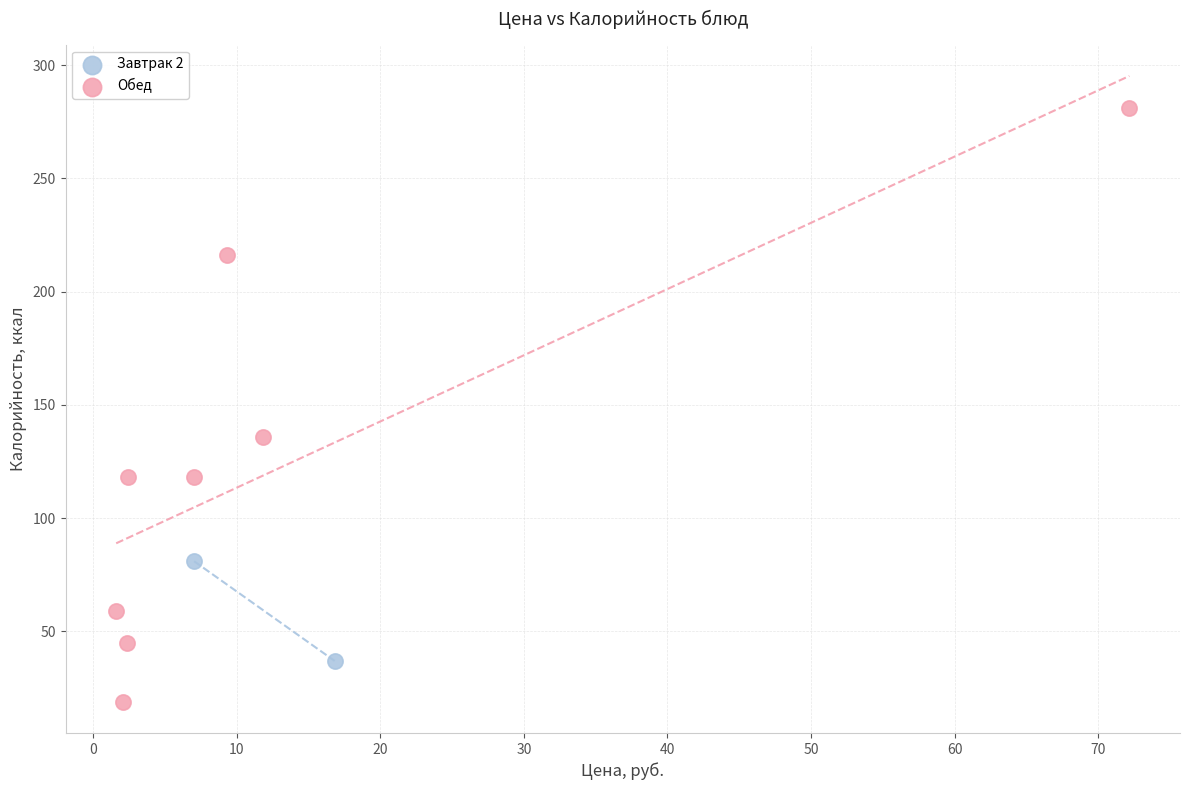

Which series contains the lowest Y value?

Обед